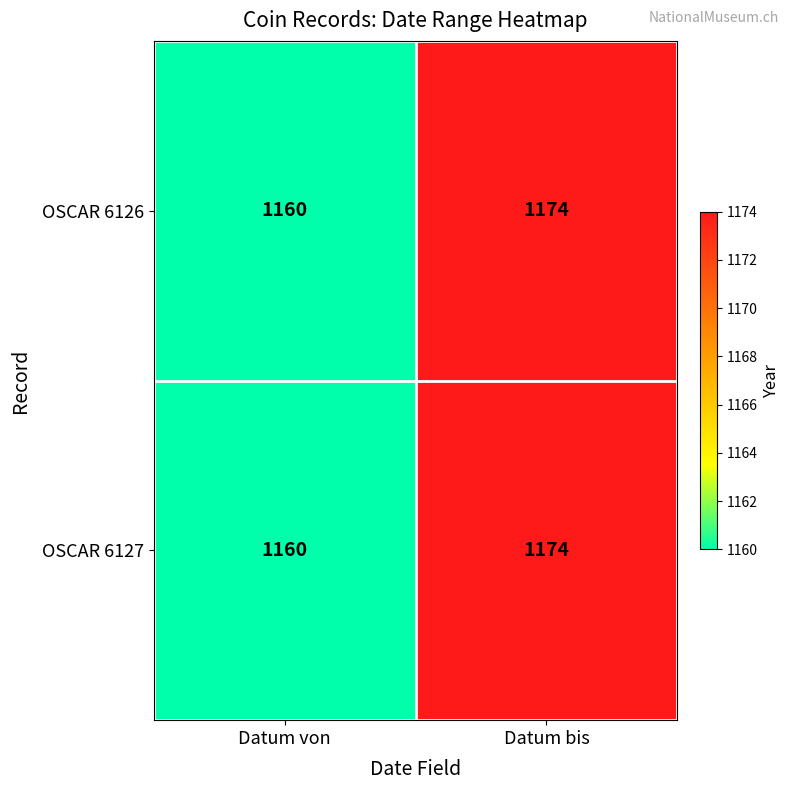

What is the maximum value shown in the chart?

1174